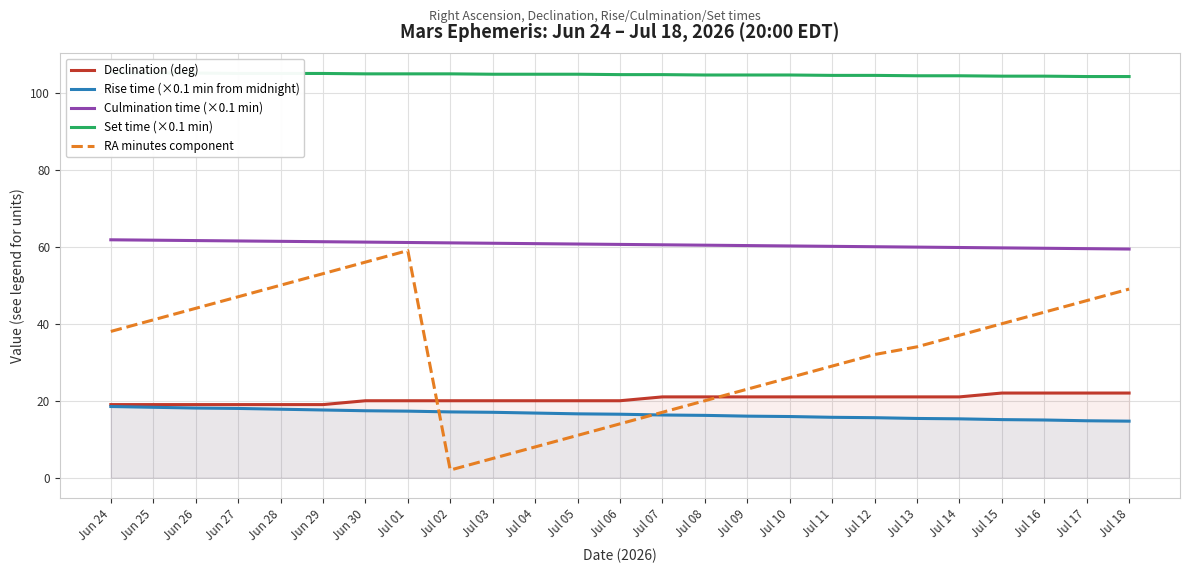

Reading left to right, what are all the values shown in this chart?

Declination (deg): Jun 24=19.0	Jun 25=19.0	Jun 26=19.0	Jun 27=19.0	Jun 28=19.0	Jun 29=19.0	Jun 30=20.0	Jul 01=20.0	Jul 02=20.0	Jul 03=20.0	Jul 04=20.0	Jul 05=20.0	Jul 06=20.0	Jul 07=21.0	Jul 08=21.0	Jul 09=21.0	Jul 10=21.0	Jul 11=21.0	Jul 12=21.0	Jul 13=21.0	Jul 14=21.0	Jul 15=22.0	Jul 16=22.0	Jul 17=22.0	Jul 18=22.0
Rise time (×0.1 min from midnight): Jun 24=18.5	Jun 25=18.3	Jun 26=18.1	Jun 27=18.0	Jun 28=17.8	Jun 29=17.6	Jun 30=17.4	Jul 01=17.3	Jul 02=17.1	Jul 03=17.0	Jul 04=16.8	Jul 05=16.6	Jul 06=16.5	Jul 07=16.3	Jul 08=16.2	Jul 09=16.0	Jul 10=15.9	Jul 11=15.7	Jul 12=15.6	Jul 13=15.4	Jul 14=15.3	Jul 15=15.1	Jul 16=15.0	Jul 17=14.8	Jul 18=14.7
Culmination time (×0.1 min): Jun 24=61.8	Jun 25=61.7	Jun 26=61.6	Jun 27=61.5	Jun 28=61.4	Jun 29=61.3	Jun 30=61.2	Jul 01=61.1	Jul 02=61.0	Jul 03=60.9	Jul 04=60.8	Jul 05=60.7	Jul 06=60.6	Jul 07=60.5	Jul 08=60.4	Jul 09=60.3	Jul 10=60.2	Jul 11=60.1	Jul 12=60.0	Jul 13=59.9	Jul 14=59.8	Jul 15=59.7	Jul 16=59.6	Jul 17=59.5	Jul 18=59.4
Set time (×0.1 min): Jun 24=105.1	Jun 25=105.1	Jun 26=105.1	Jun 27=105.0	Jun 28=105.0	Jun 29=105.0	Jun 30=104.9	Jul 01=104.9	Jul 02=104.9	Jul 03=104.8	Jul 04=104.8	Jul 05=104.8	Jul 06=104.7	Jul 07=104.7	Jul 08=104.6	Jul 09=104.6	Jul 10=104.6	Jul 11=104.5	Jul 12=104.5	Jul 13=104.4	Jul 14=104.4	Jul 15=104.3	Jul 16=104.3	Jul 17=104.2	Jul 18=104.2
RA minutes component: Jun 24=38.0	Jun 25=41.0	Jun 26=44.0	Jun 27=47.0	Jun 28=50.0	Jun 29=53.0	Jun 30=56.0	Jul 01=59.0	Jul 02=2.0	Jul 03=5.0	Jul 04=8.0	Jul 05=11.0	Jul 06=14.0	Jul 07=17.0	Jul 08=20.0	Jul 09=23.0	Jul 10=26.0	Jul 11=29.0	Jul 12=32.0	Jul 13=34.0	Jul 14=37.0	Jul 15=40.0	Jul 16=43.0	Jul 17=46.0	Jul 18=49.0